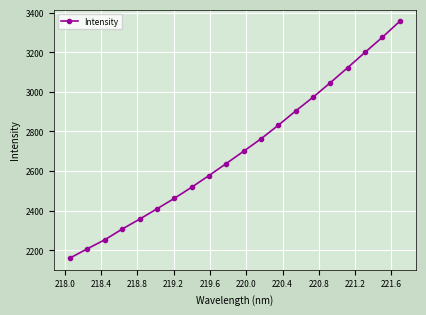

What is the difference between the maximum and second lowest values?

1147.6